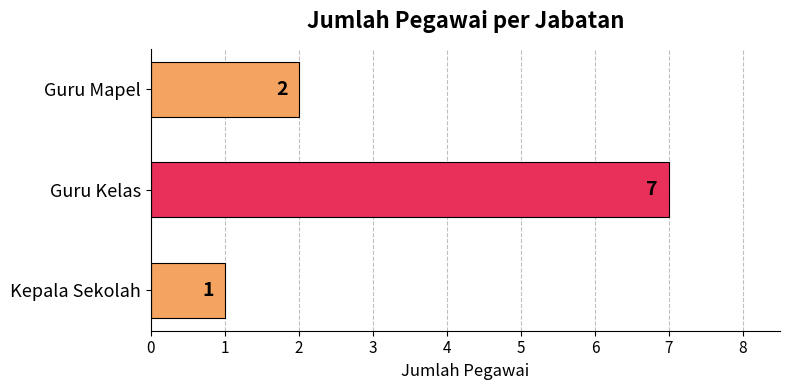

Rank the categories by value from lowest to highest.

Kepala Sekolah, Guru Mapel, Guru Kelas